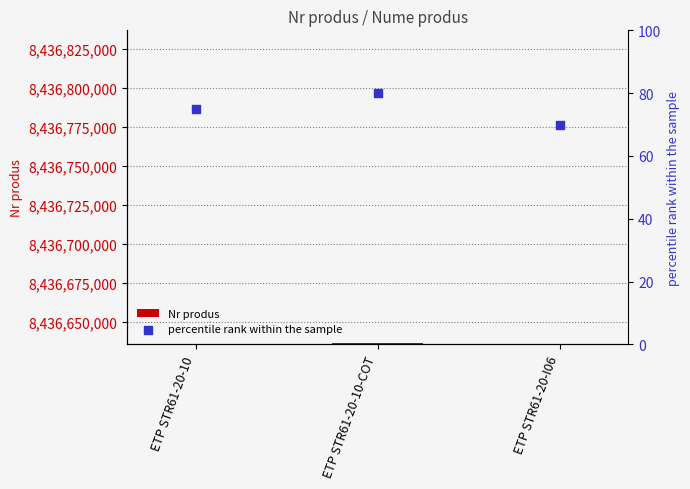

What is the total value across all series at ETP STR61-20-10-COT?

8436636900